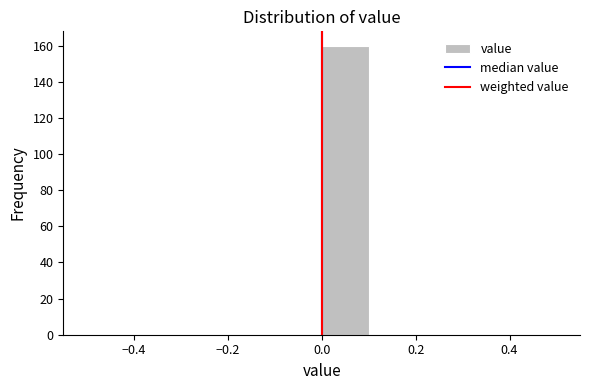

Reading left to right, list every bar in this chart as the range it spans on the x-axis followed by its height. The values are not printed on the chart, so give them approximately, as read against the axis.

-0.5 to -0.4: 0
-0.4 to -0.3: 0
-0.3 to -0.2: 0
-0.2 to -0.1: 0
-0.1 to 0.0: 0
0.0 to 0.1: 160
0.1 to 0.2: 0
0.2 to 0.3: 0
0.3 to 0.4: 0
0.4 to 0.5: 0